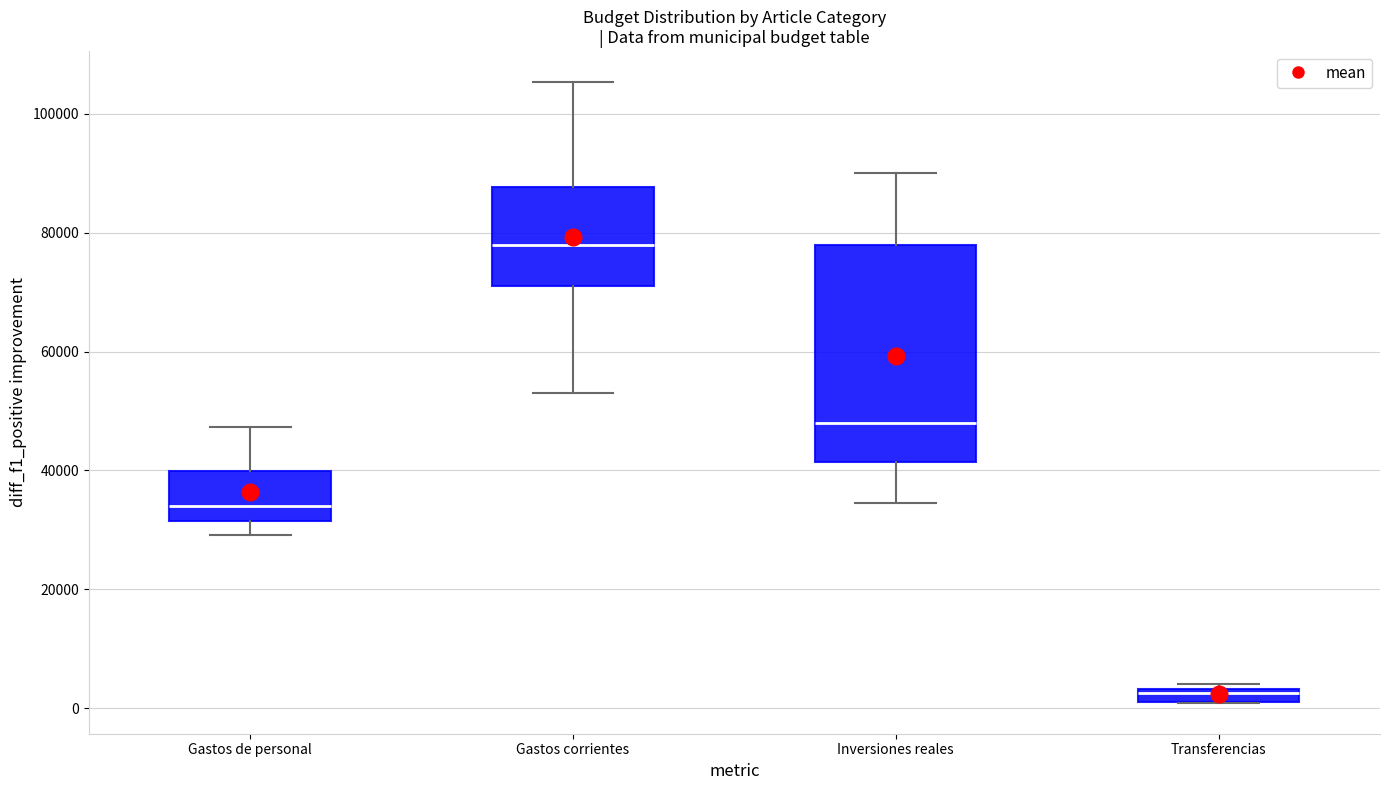

Comparing the boxes themselves (not the whiskers), which one is the tallest?

Inversiones reales